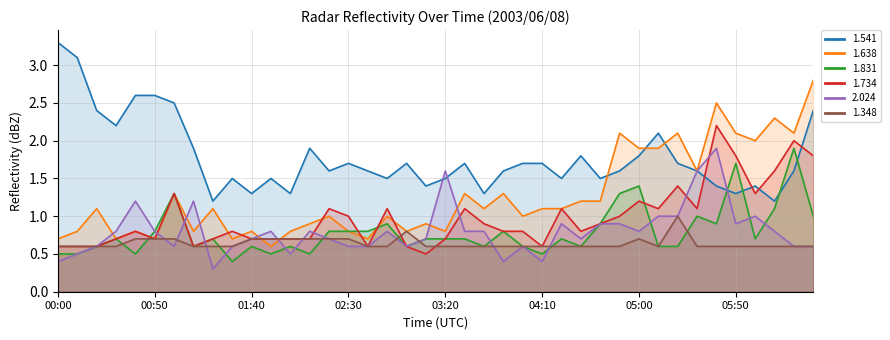

How many times do 1.831 and 2.024 cross each other?

12